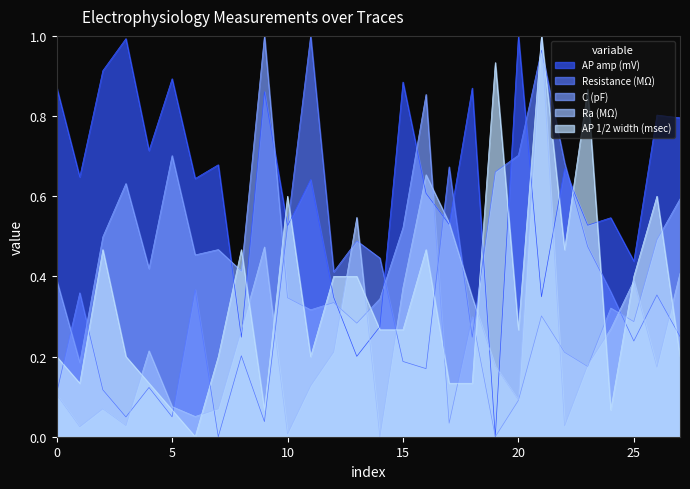

Which series ends up on top after the final intersection of Resistance (MΩ) and C (pF)?

C (pF)